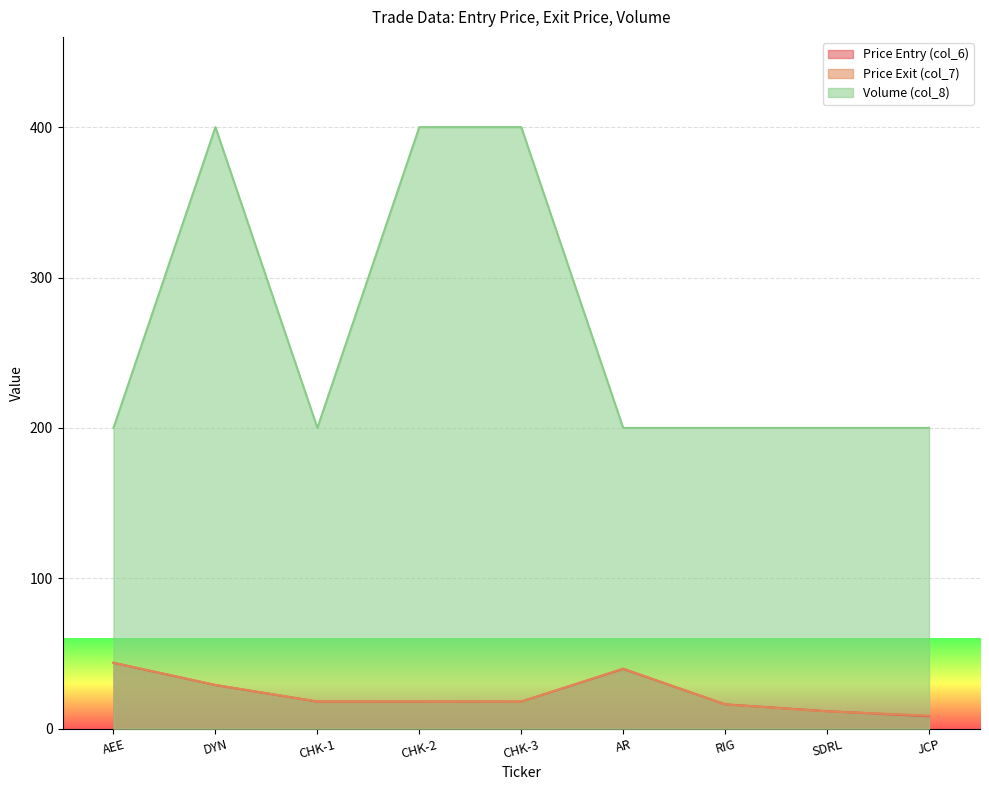

At which category is the sum across all series the highest?

DYN